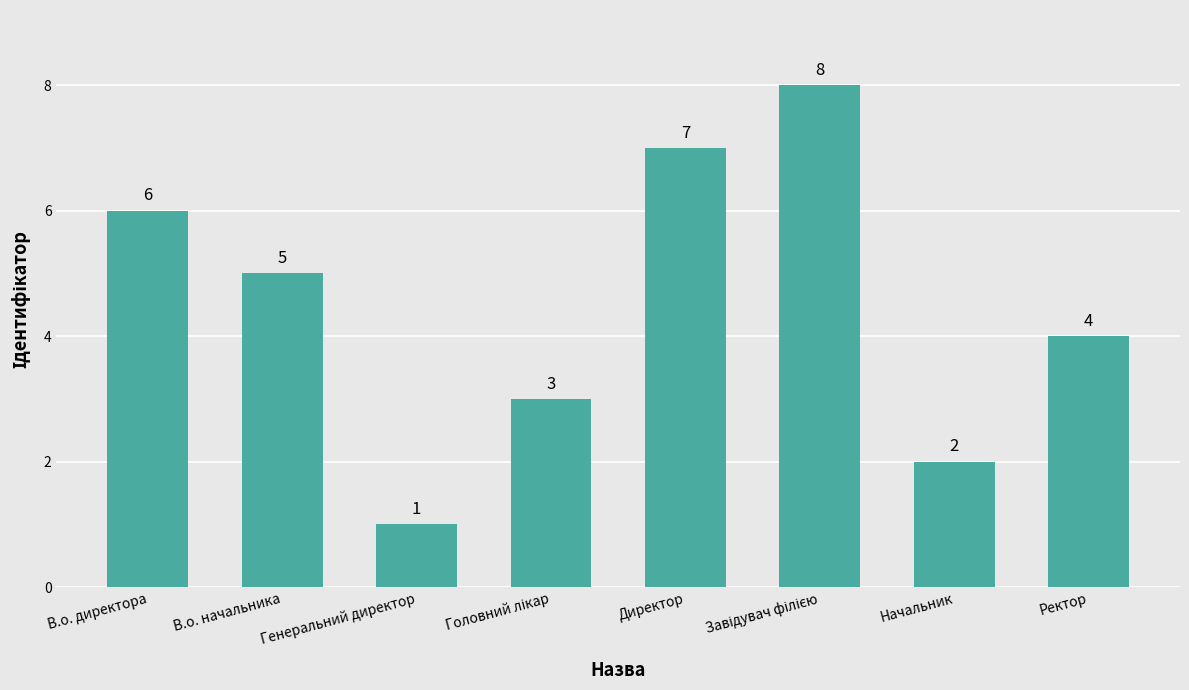

What position from the left is В.о. директора?

1